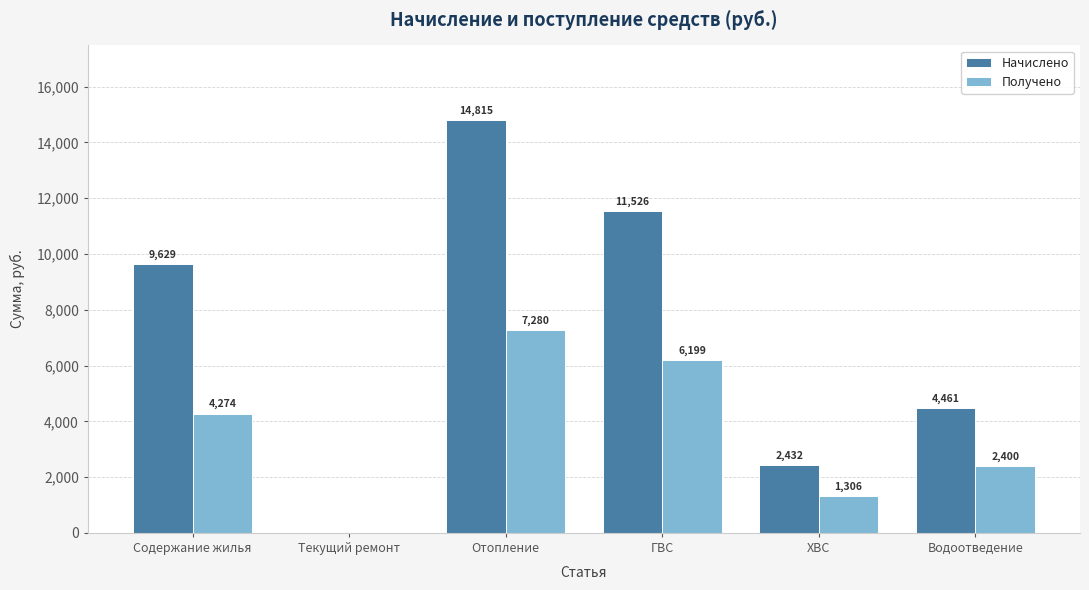

Between Текущий ремонт and ХВС, which series saw the biggest shift?

Начислено